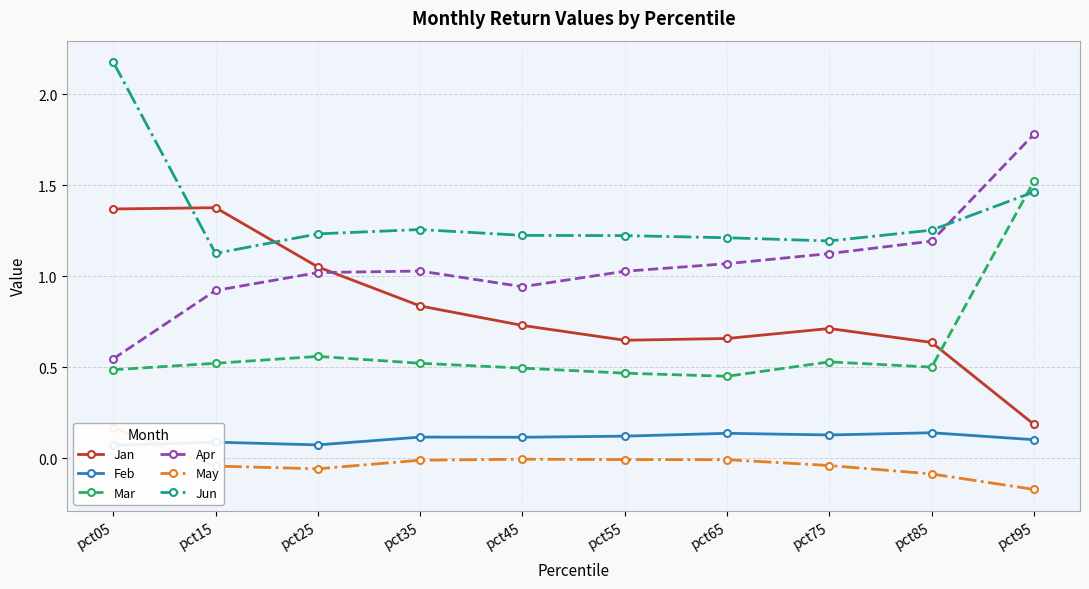

True or false: Jan and Jun cross at least once.

True